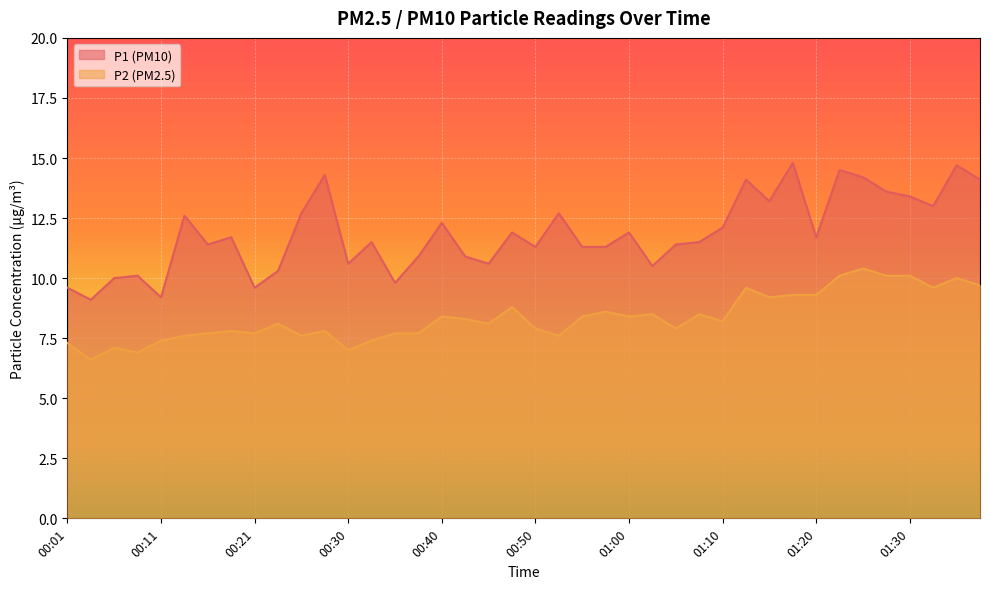

List the series in order of their peak value, highest first.

P1 (PM10), P2 (PM2.5)